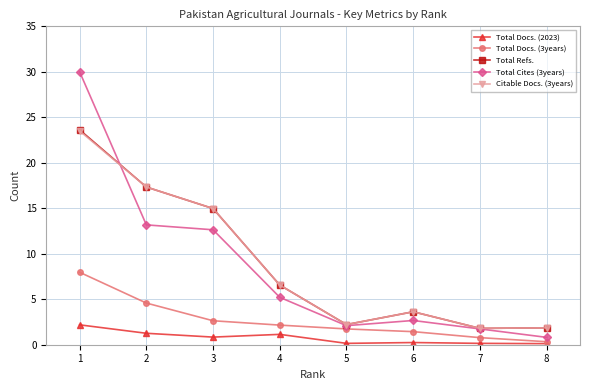

What is the smallest value displayed?

0.1